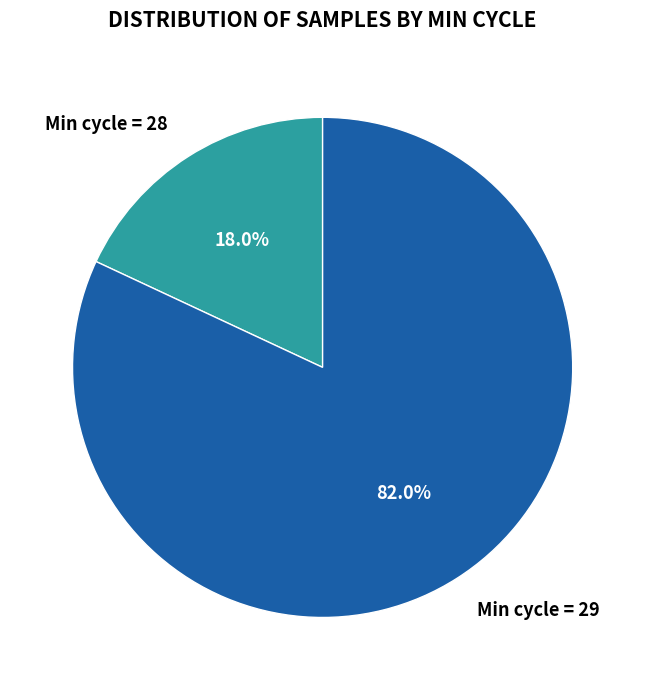

What is the largest slice in the pie chart?

Min cycle = 29